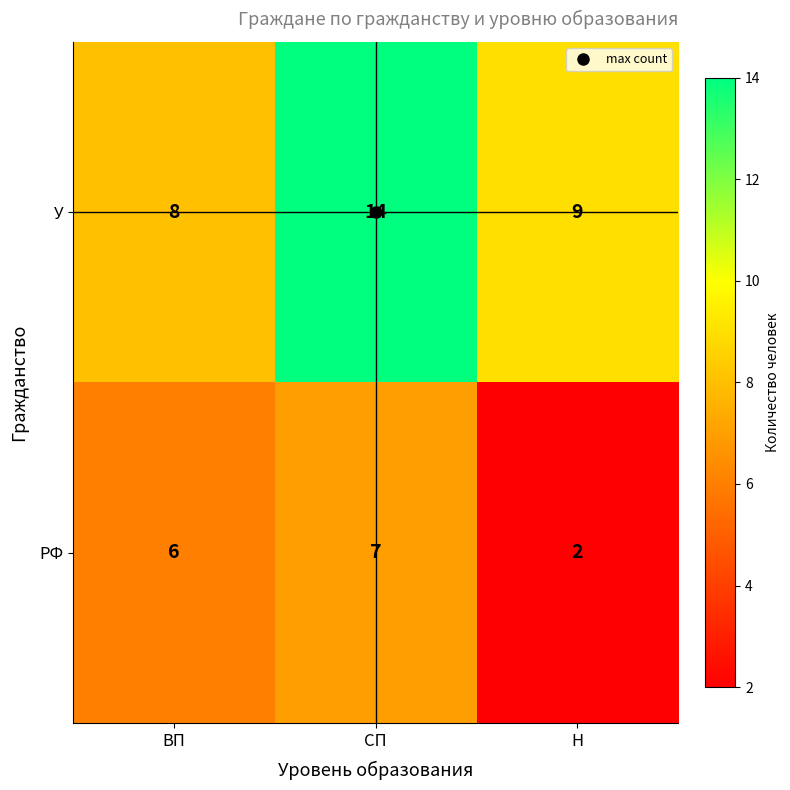

Rank the series by their average value, from highest to lowest.

У, РФ